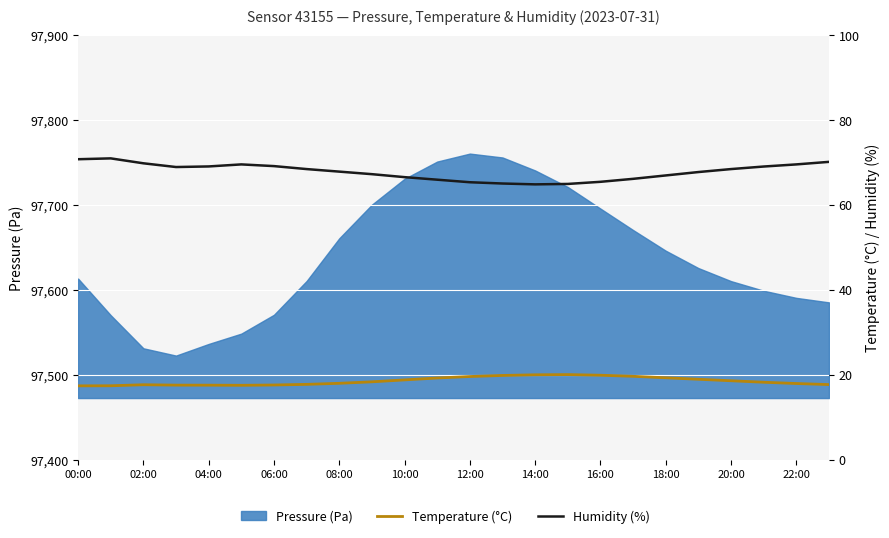

What is the smallest value displayed?

17.4